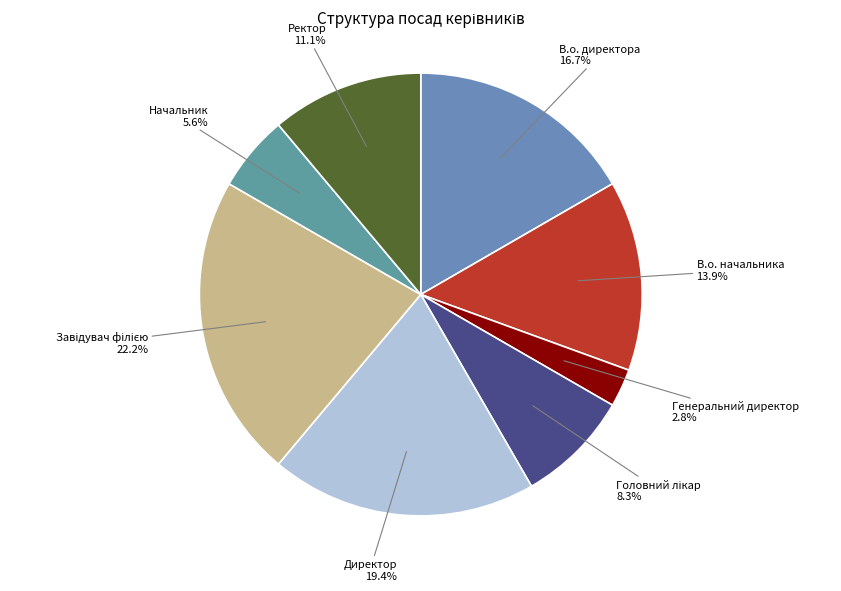

To the nearest percent, what portion does Начальник represent?

6%